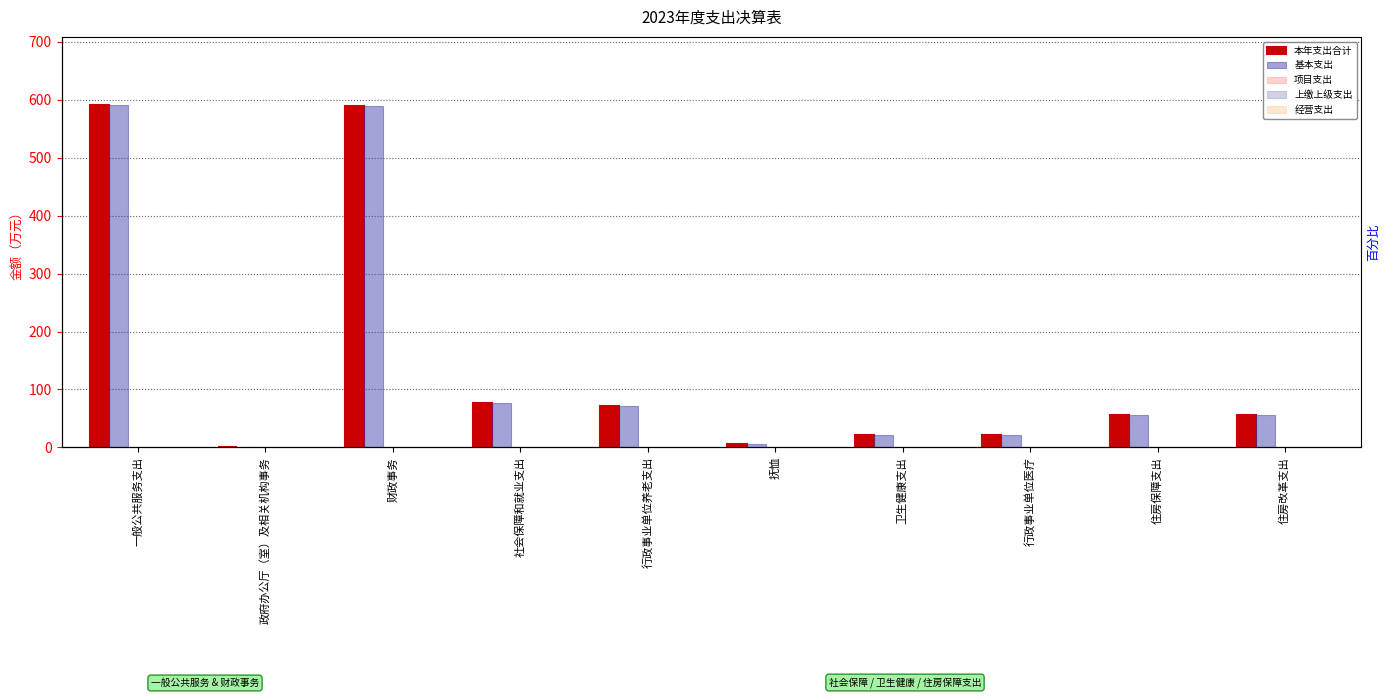

Which category has the highest value across all series?

一般公共服务支出